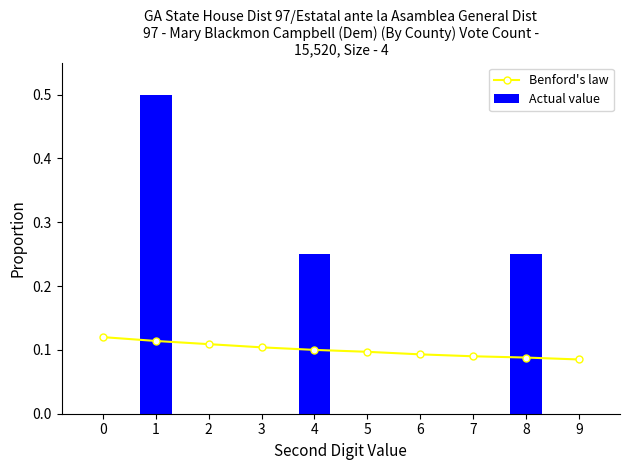

What is the difference between the maximum and minimum values in the Actual value series?

0.5